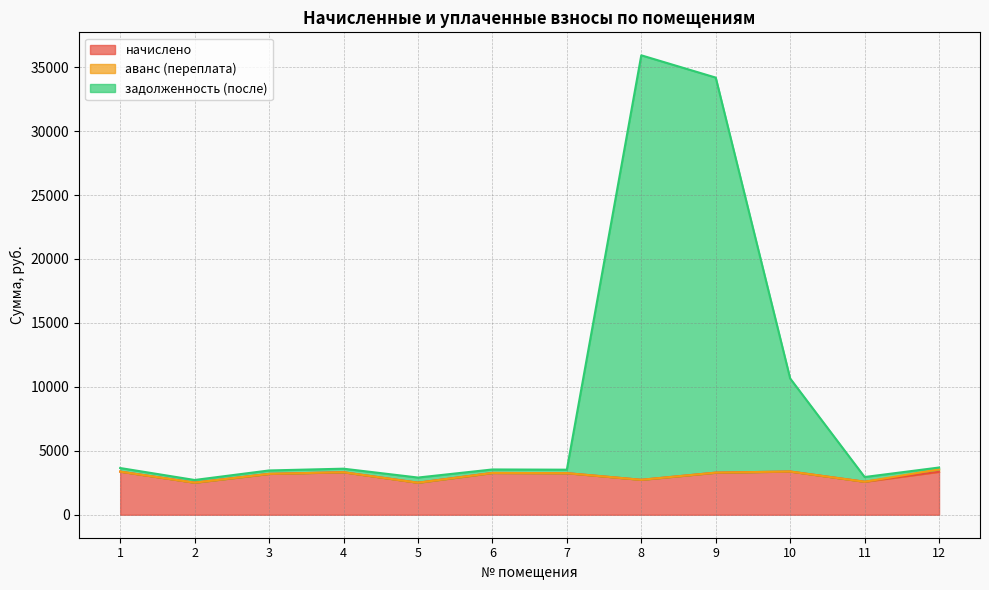

What is the lowest value of the задолженность (после) series?

2718.6